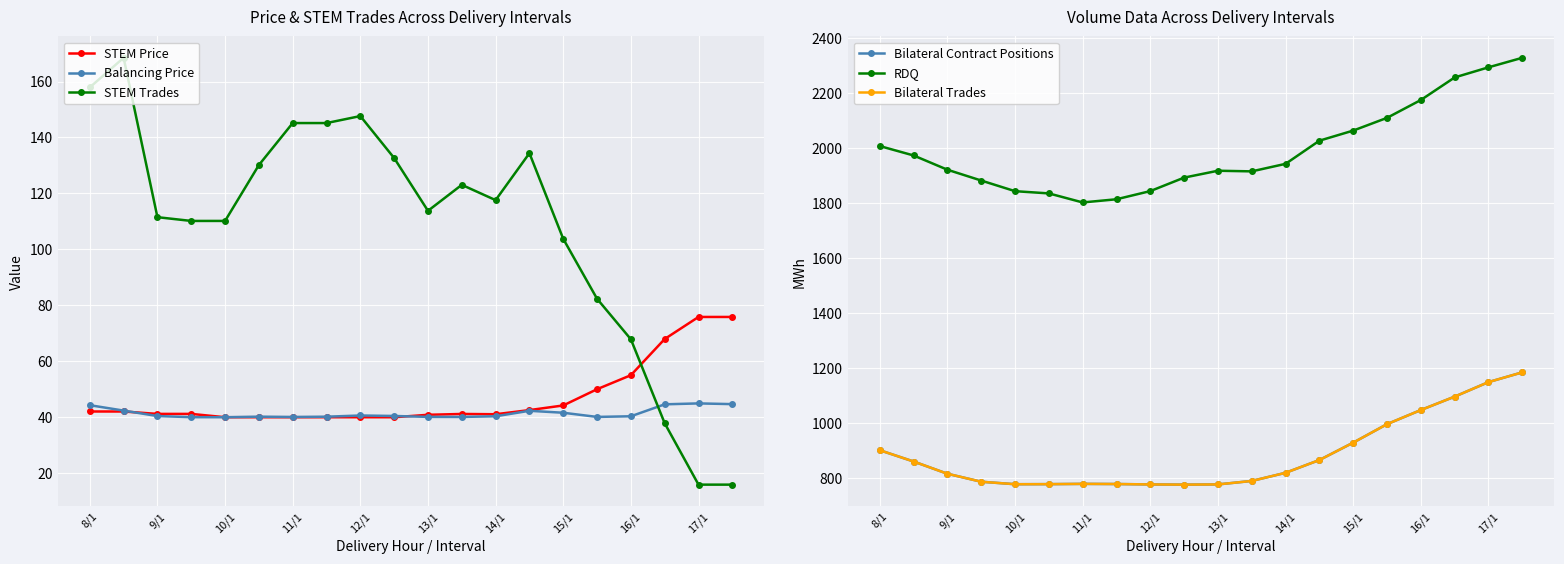

Reading right to left, extract all data points from this chart.

STEM Price: 75.9	75.9	68.0	55.1	50.1	44.3	42.6	41.1	41.2	40.9	40.0	40.0	40.0	40.0	40.0	40.0	41.2	41.2	42.1	42.1
Balancing Price: 44.7	45.0	44.7	40.4	40.2	41.6	42.4	40.4	40.1	40.2	40.5	40.7	40.2	40.1	40.2	40.0	40.1	40.5	42.4	44.4
STEM Trades: 16.0	16.0	37.9	67.9	82.4	103.8	134.4	117.6	123.1	113.8	132.7	147.7	145.2	145.2	130.2	110.2	110.2	111.5	168.5	157.9
Bilateral Contract Positions: 1183.3	1147.8	1095.0	1046.2	994.8	927.5	864.3	817.8	788.1	775.5	774.7	775.4	776.9	777.4	776.5	776.2	785.2	814.3	858.8	899.9
RDQ: 2328.0	2293.3	2256.5	2174.4	2109.4	2063.1	2026.3	1942.1	1914.7	1916.9	1891.9	1842.9	1813.2	1801.6	1834.4	1842.6	1881.3	1920.6	1972.5	2006.8
Bilateral Trades: 1183.3	1147.8	1095.0	1046.2	994.8	927.5	864.3	817.8	788.1	775.5	774.7	775.4	776.9	777.4	776.5	776.2	785.2	814.3	858.8	899.9